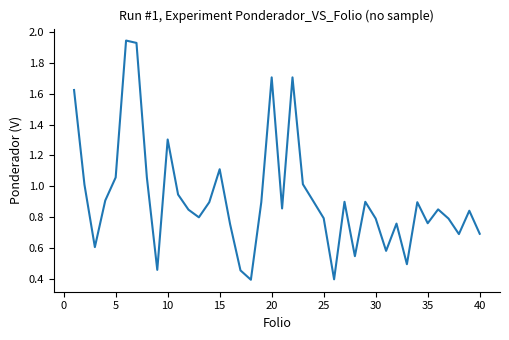

What is the difference between the maximum and minimum values?

1.5